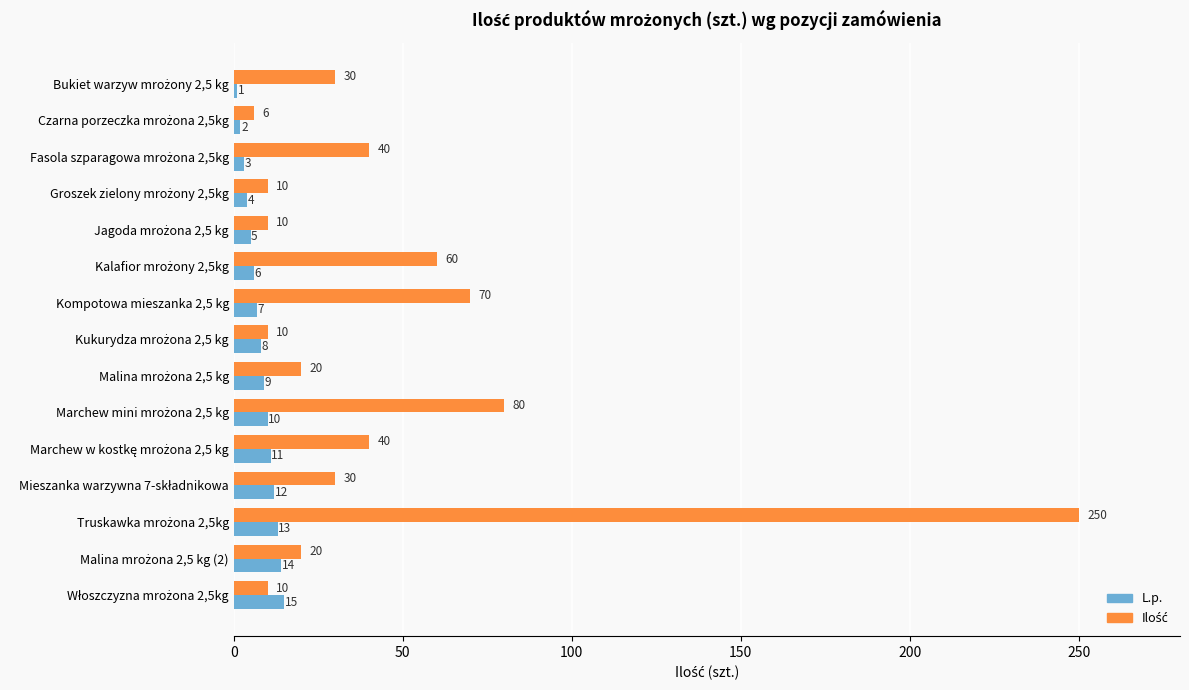

What is the greatest value displayed?

250